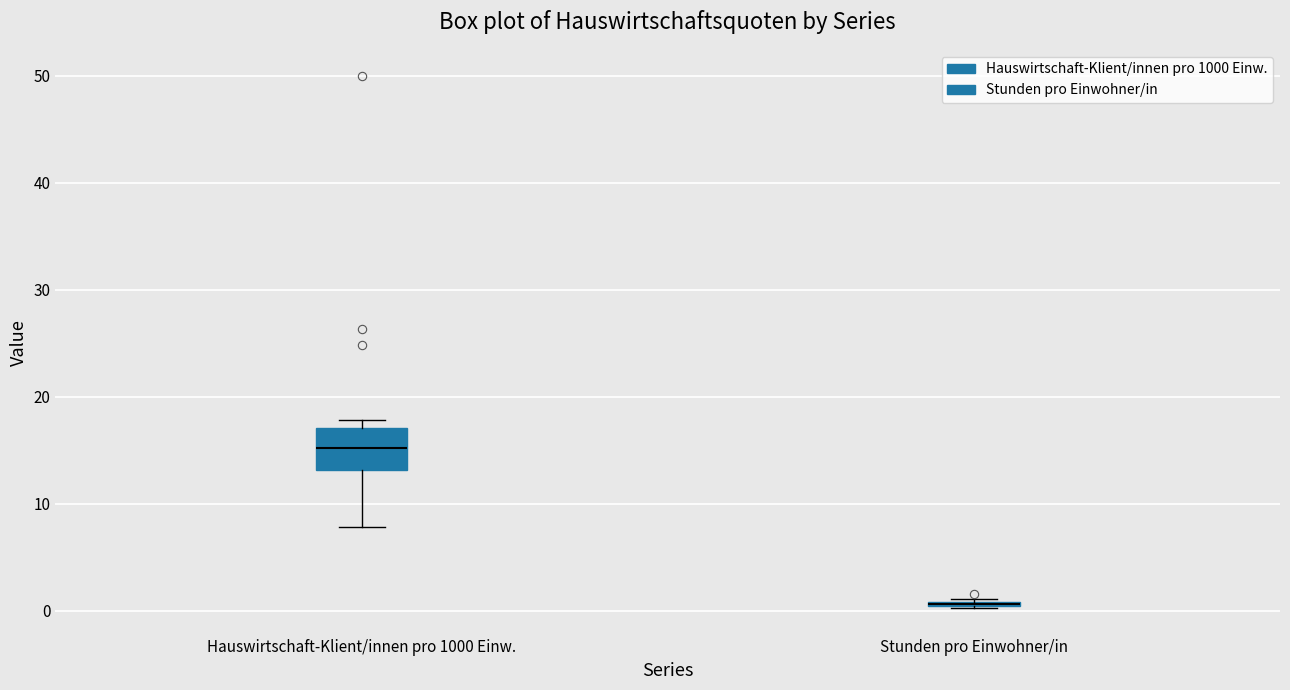

Reading left to right, transcribe this box plot: for each box, give where its median line is, the range the box spans, and where its two whiskers end, as read against the y-axis. The values are not printed on the chart, so give them approximately, as read against the axis.

Hauswirtschaft-Klient/innen pro 1000 Einw.: median 15, box 13 to 17, whiskers 8 to 18
Stunden pro Einwohner/in: box collapsed to a line at 1, whiskers 0 to 1